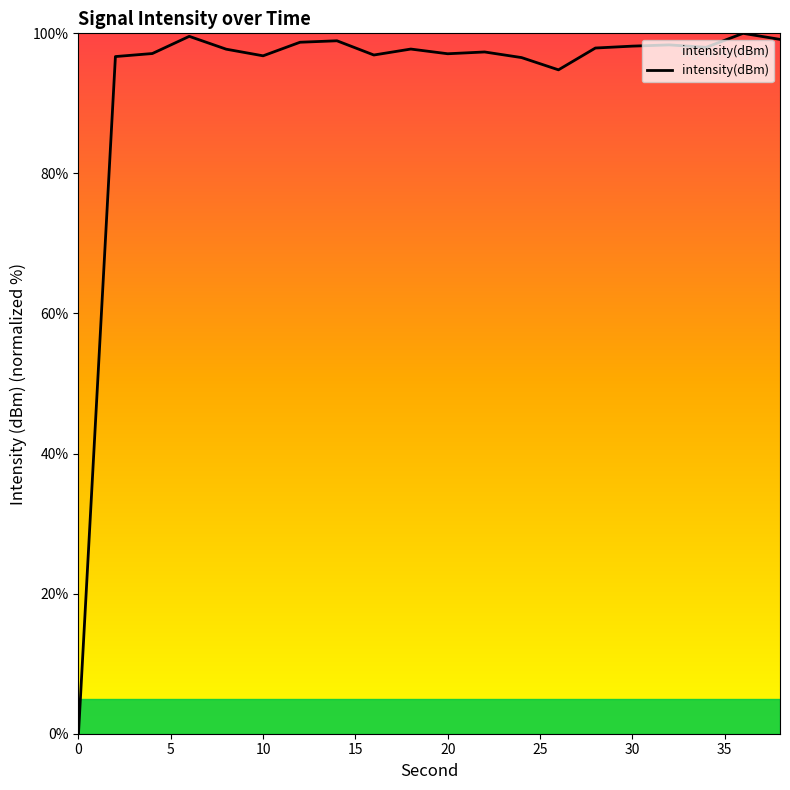

What is the difference between the maximum and minimum values?

100.0